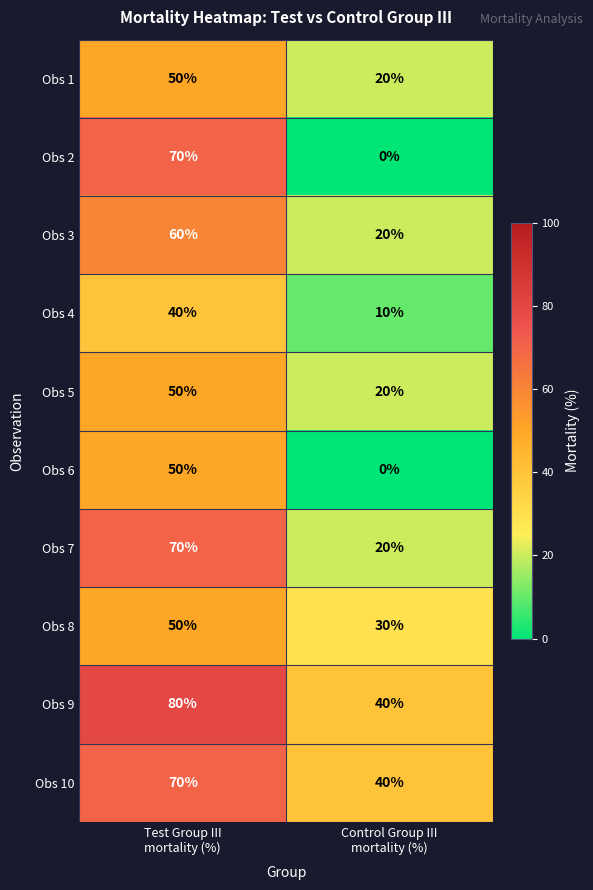

Which category has the lowest value across all series?

Control Group III
mortality (%)